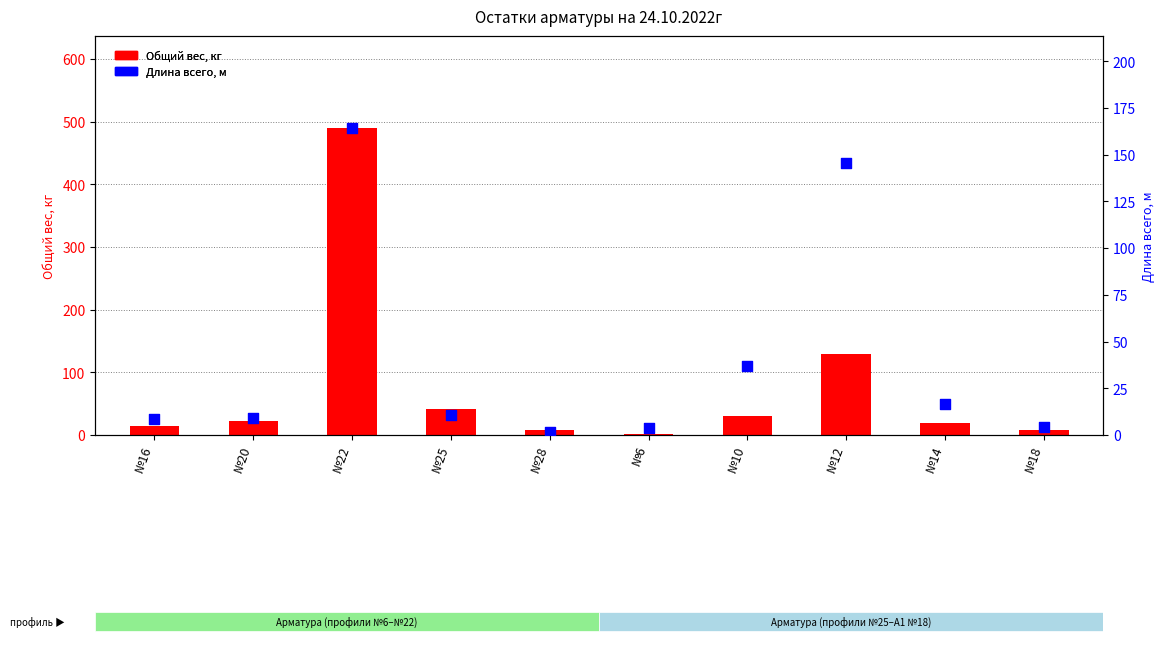

What are all the series names shown in the legend?

Общий вес, кг, Длина всего, м